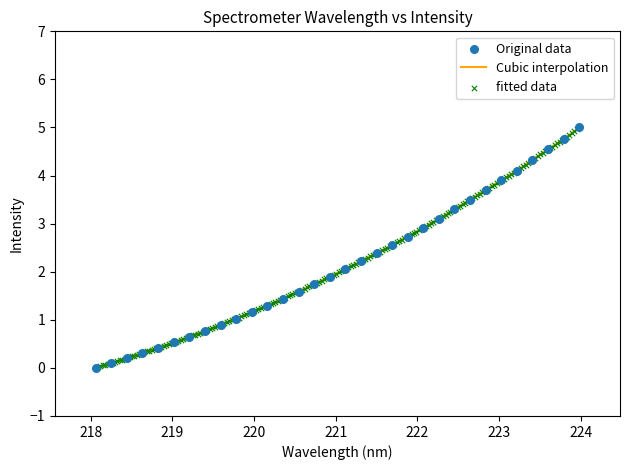

What is the maximum value for Cubic interpolation?

5.0